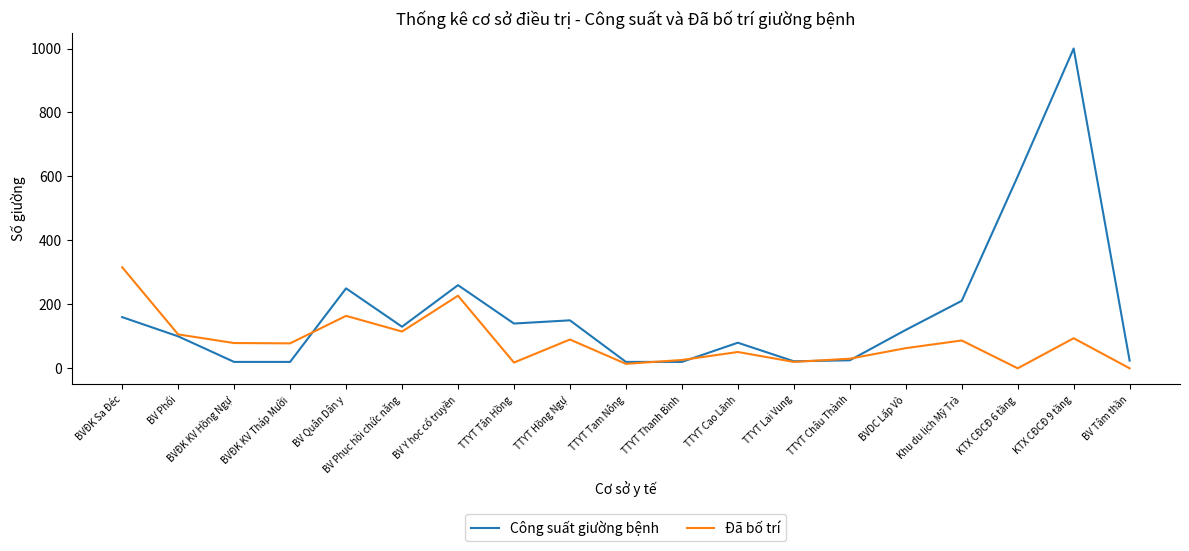

Which series has the widest spread of values?

Công suất giường bệnh